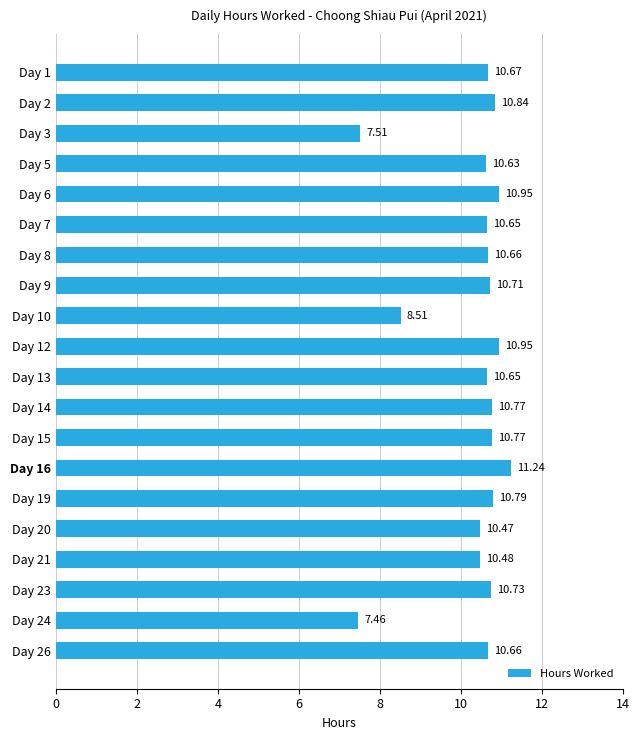

Between Day 21 and Day 2, which is larger?

Day 2